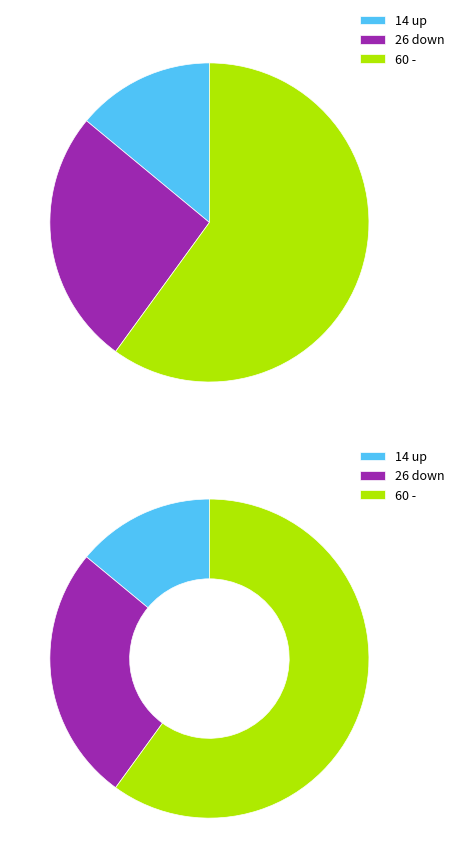

Which category has the smallest portion of the pie?

up